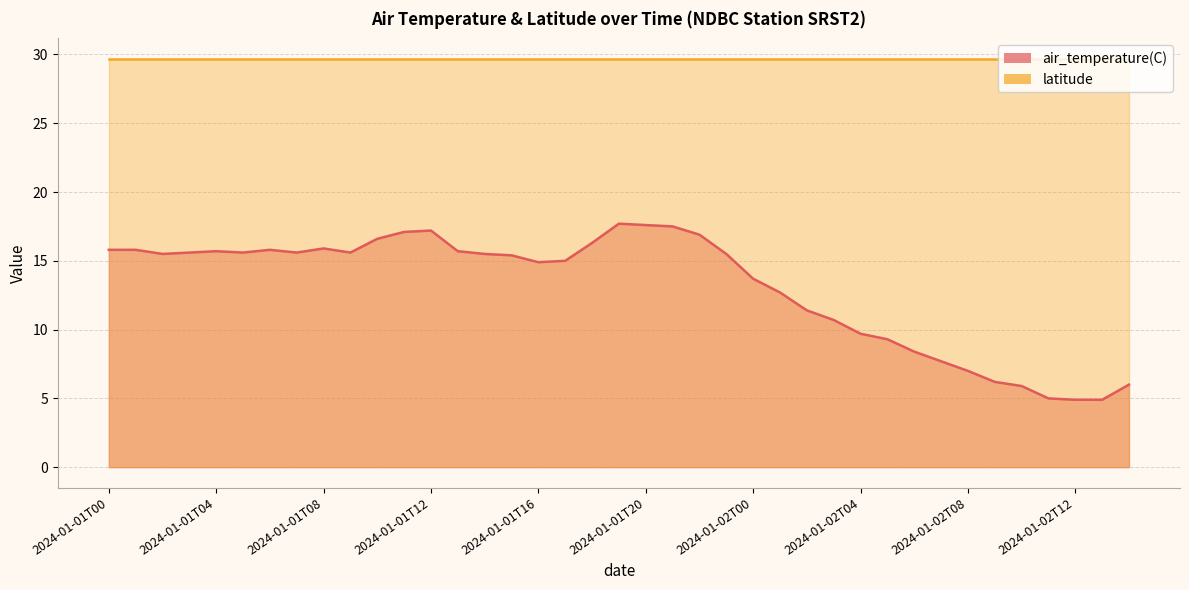

What is the label of the 3rd point from the left?

2024-01-01T02